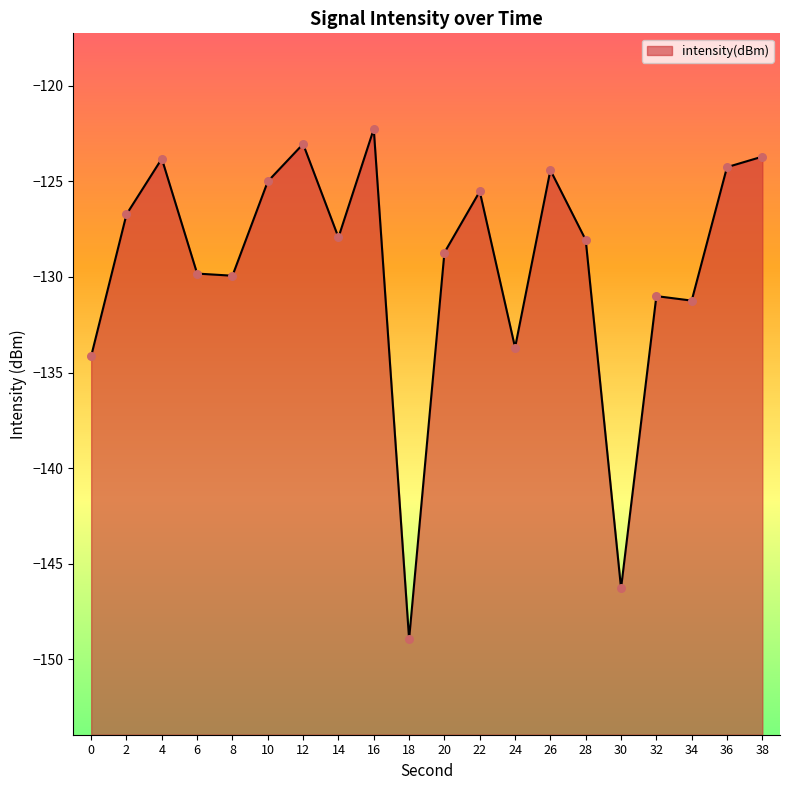

Which has a higher value, 2 or 38?

38